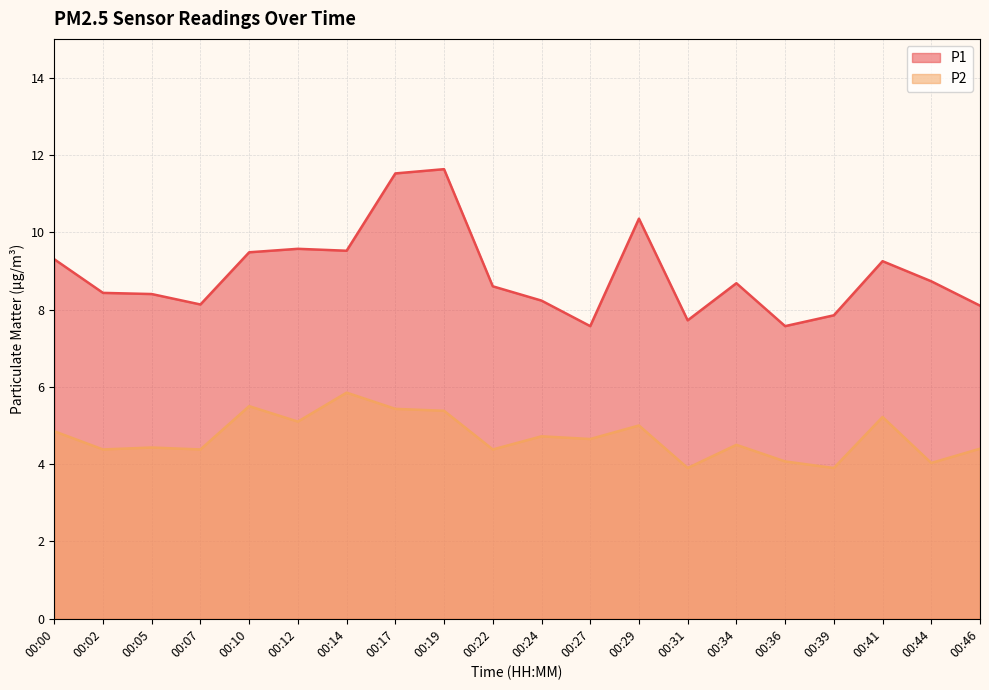

At which label is P2 closest to 4?

00:44